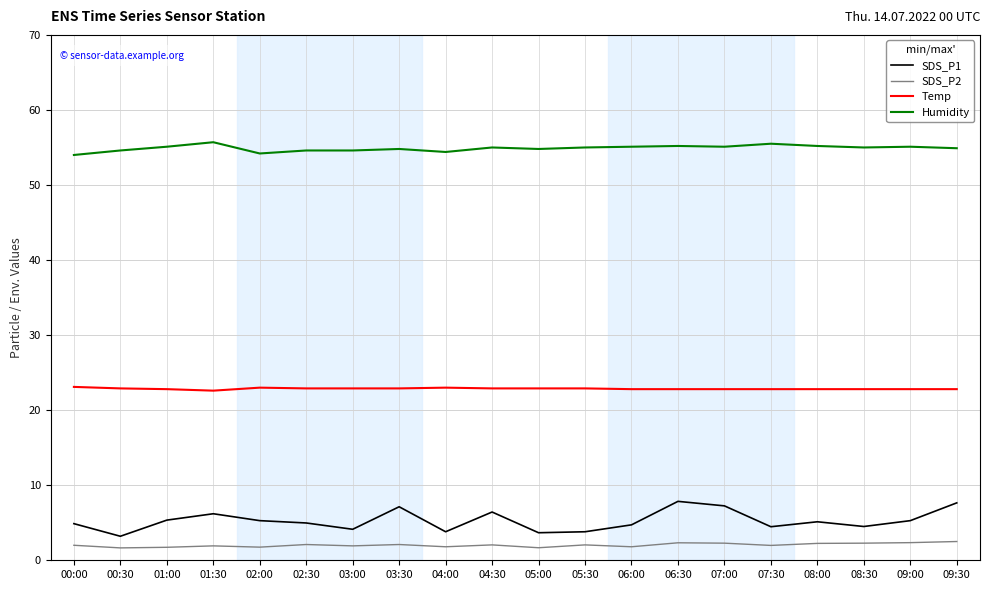

Is it true that Temp equals 38.2 at 00:00?

False